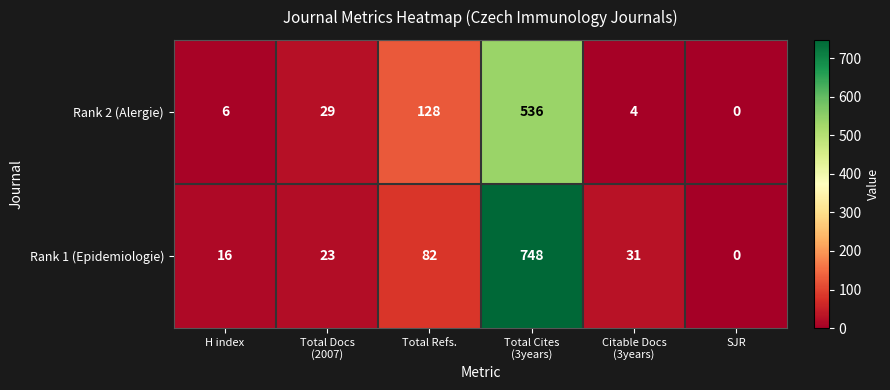

At which label is Rank 1 (Epidemiologie) closest to 374?

Total Refs.